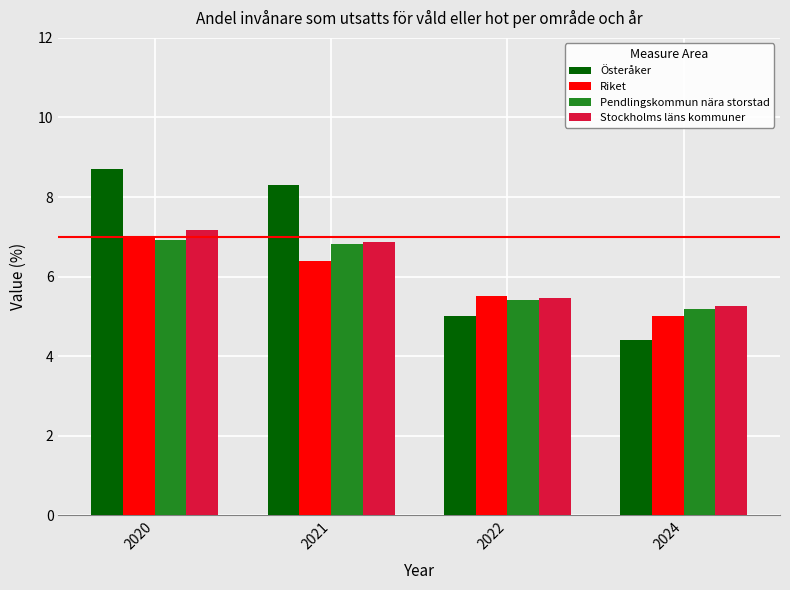

How many values in the Stockholms läns kommuner series exceed 6?

2